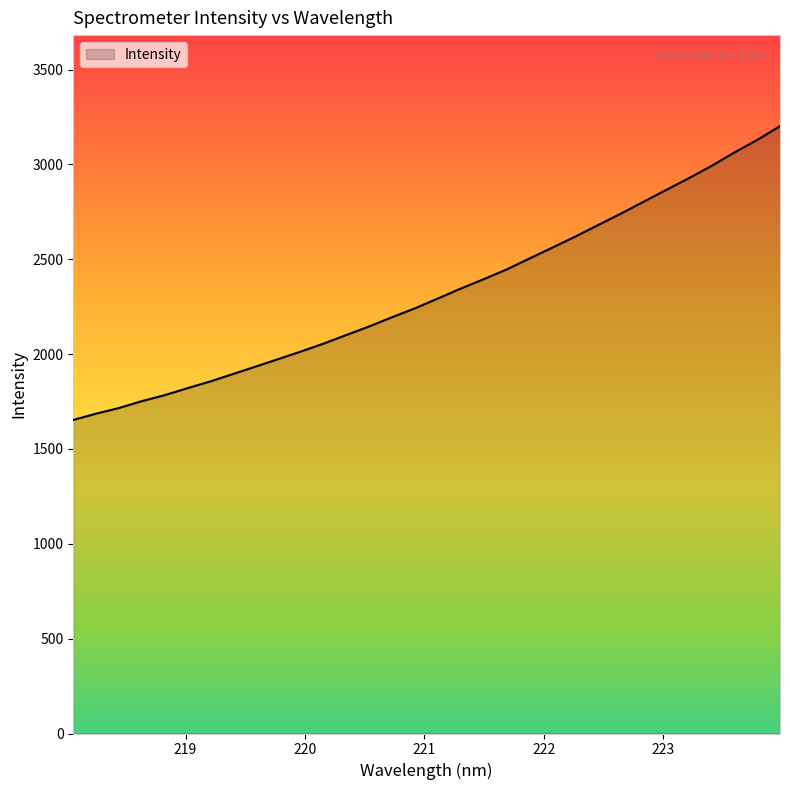

What is the greatest value displayed?

3201.8